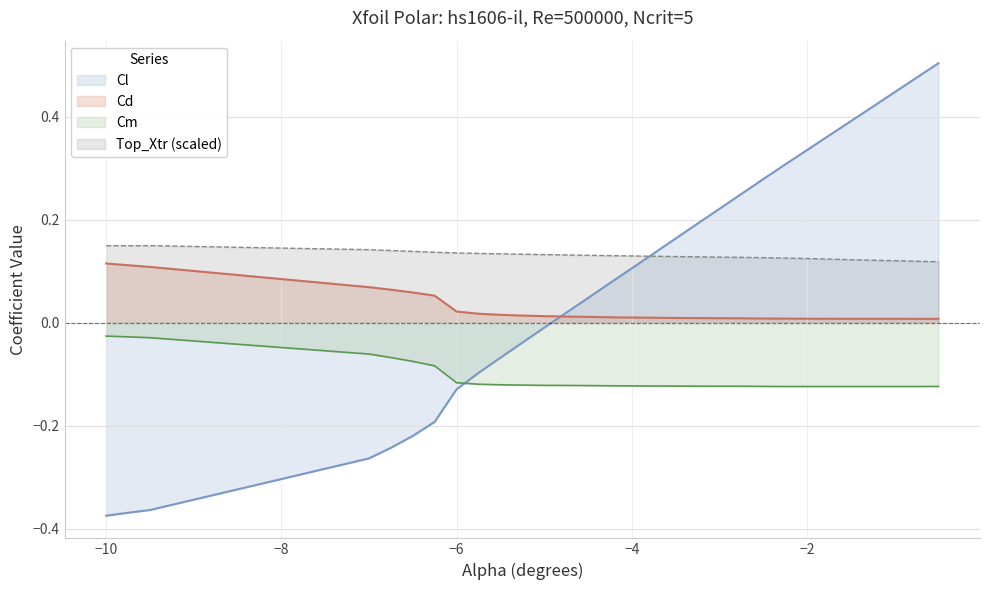

How many lines are shown in the chart?

4